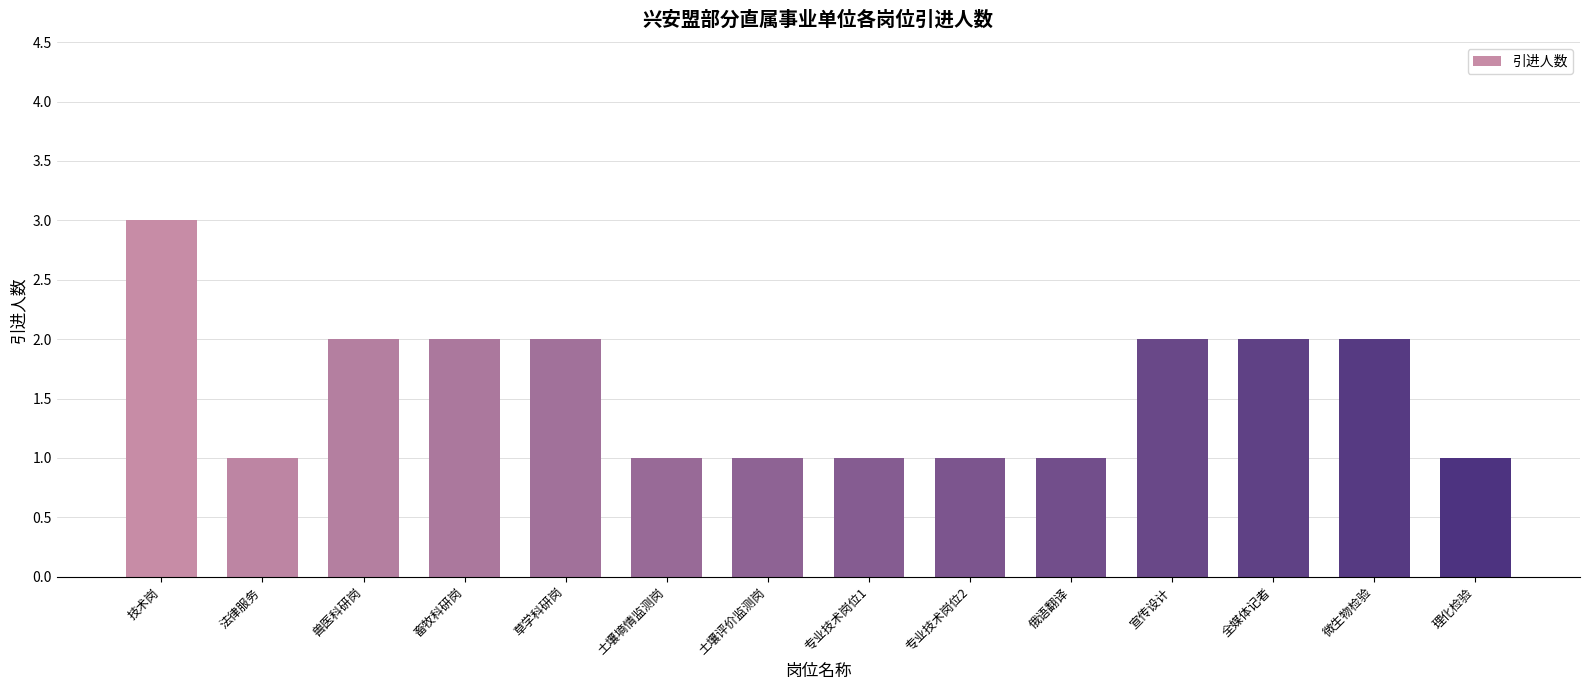

Between 全媒体记者 and 专业技术岗位2, which is larger?

全媒体记者